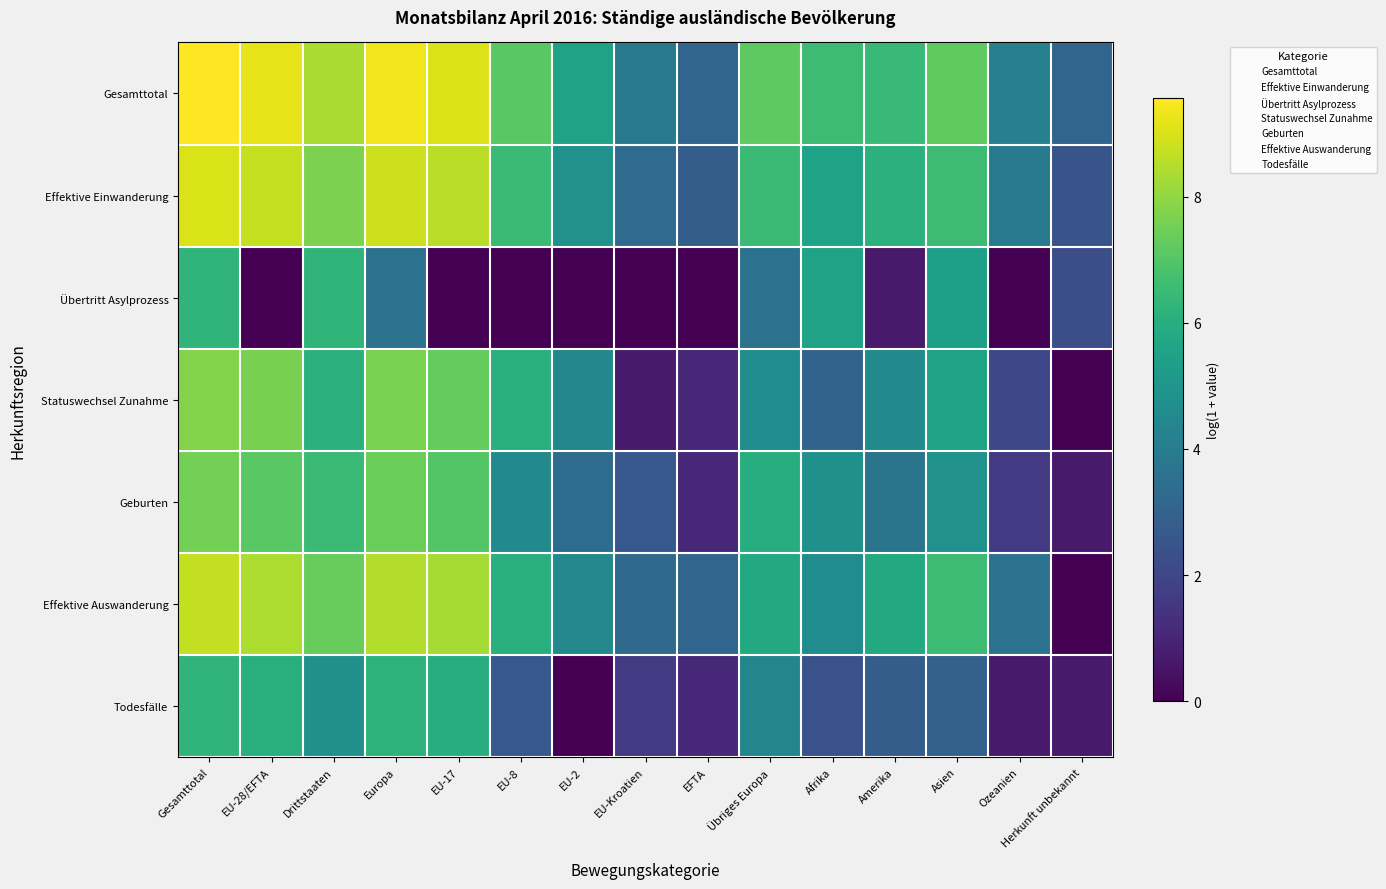

What is the sum of all Statuswechsel Zunahme values?

45.0